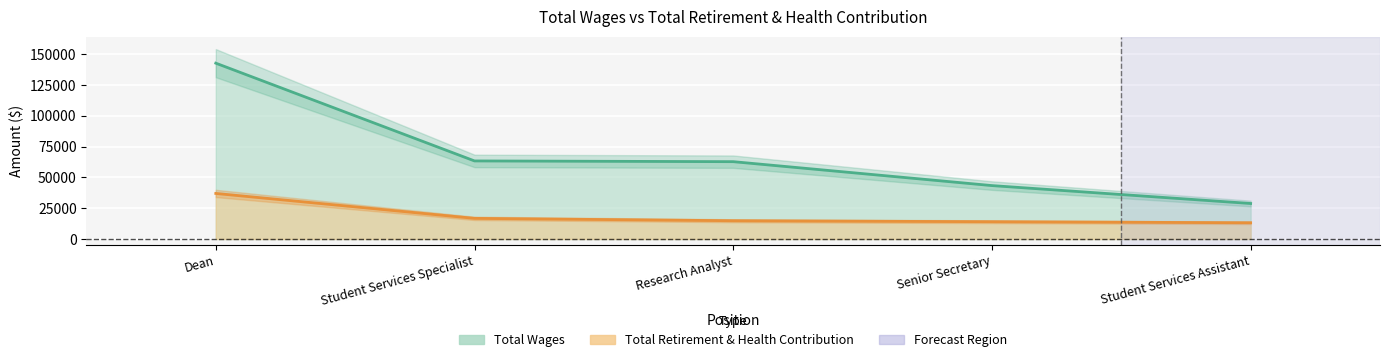

What is the sum of all Total Retirement & Health Contribution values?

95823